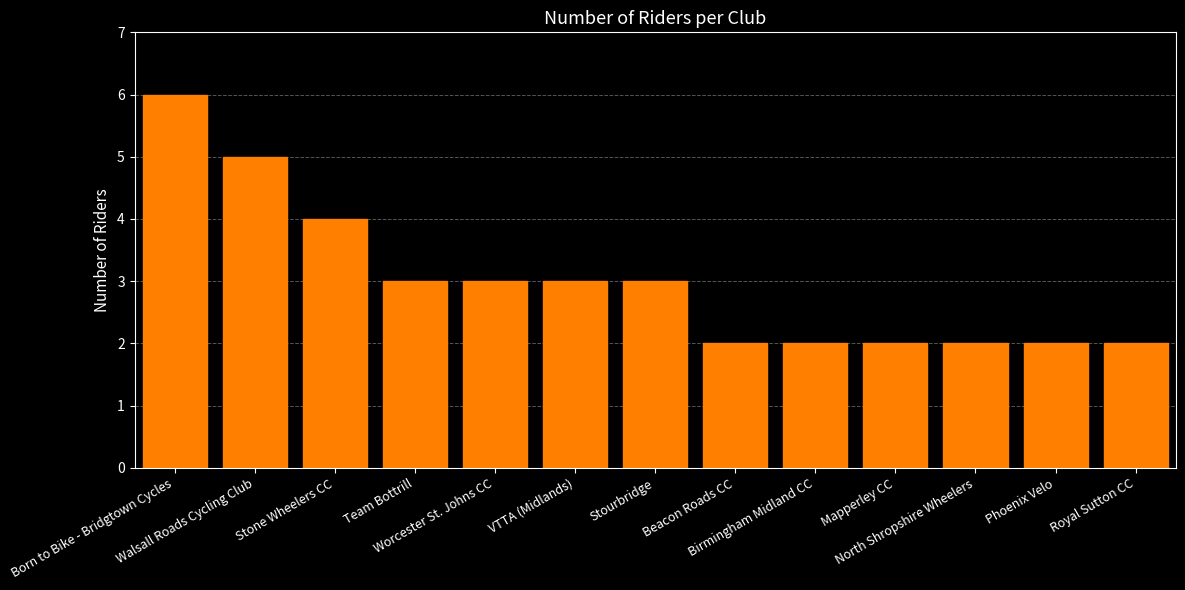

What is the value of the 13th bar from the left?

2